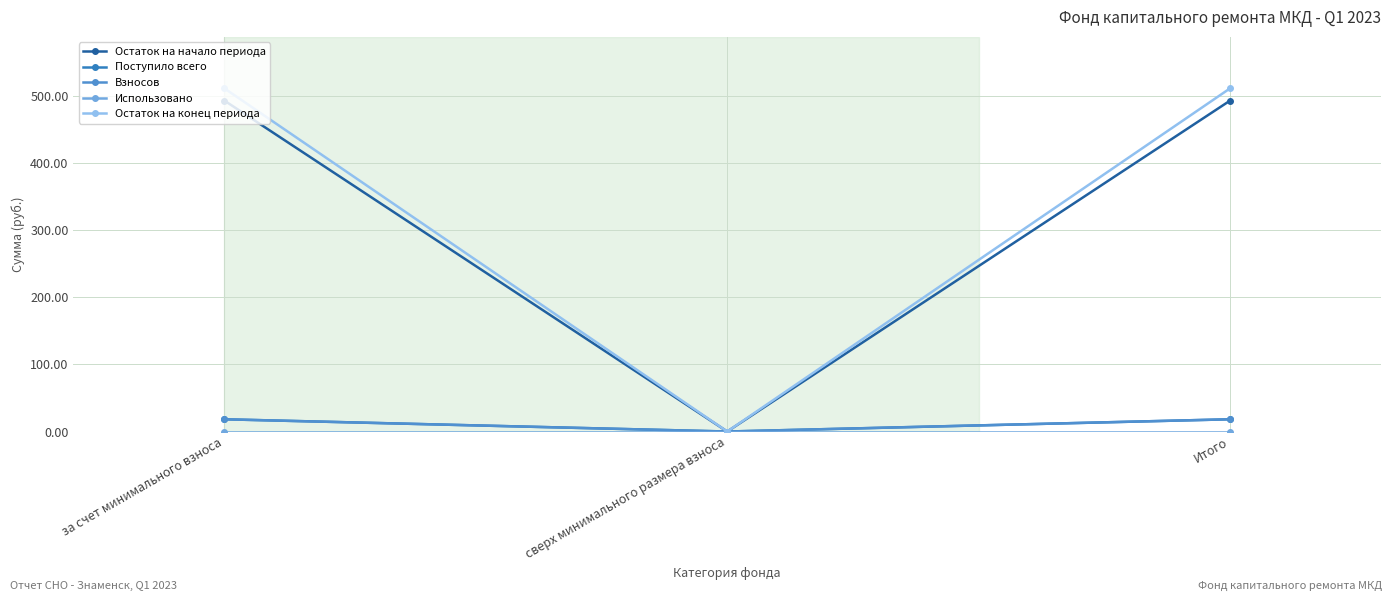

What is the difference between the Остаток на начало периода values at сверх минимального размера взноса and Итого?

493.4